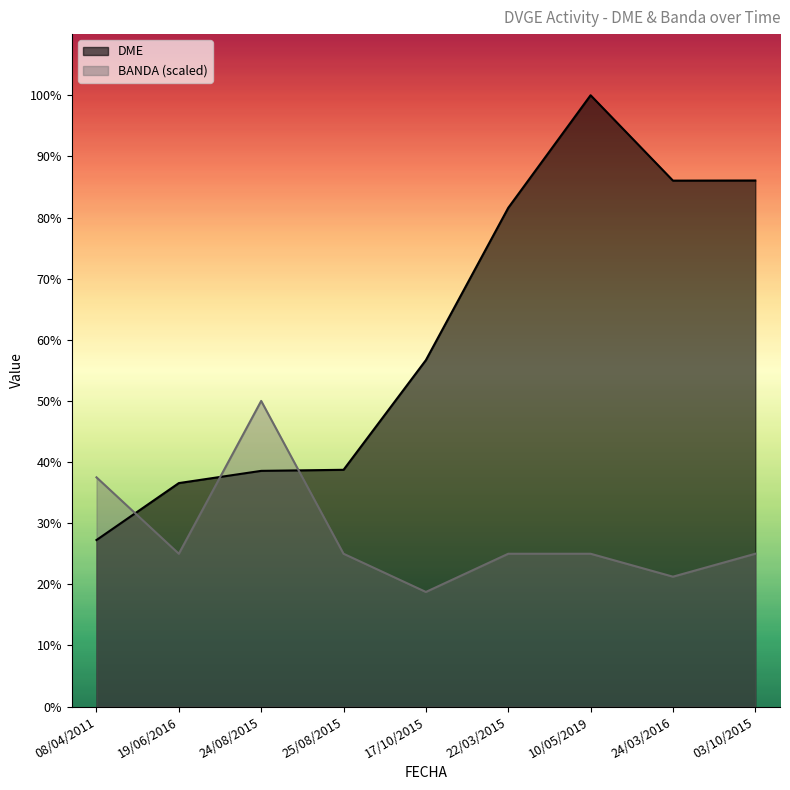

True or false: DME and BANDA intersect in this chart.

True